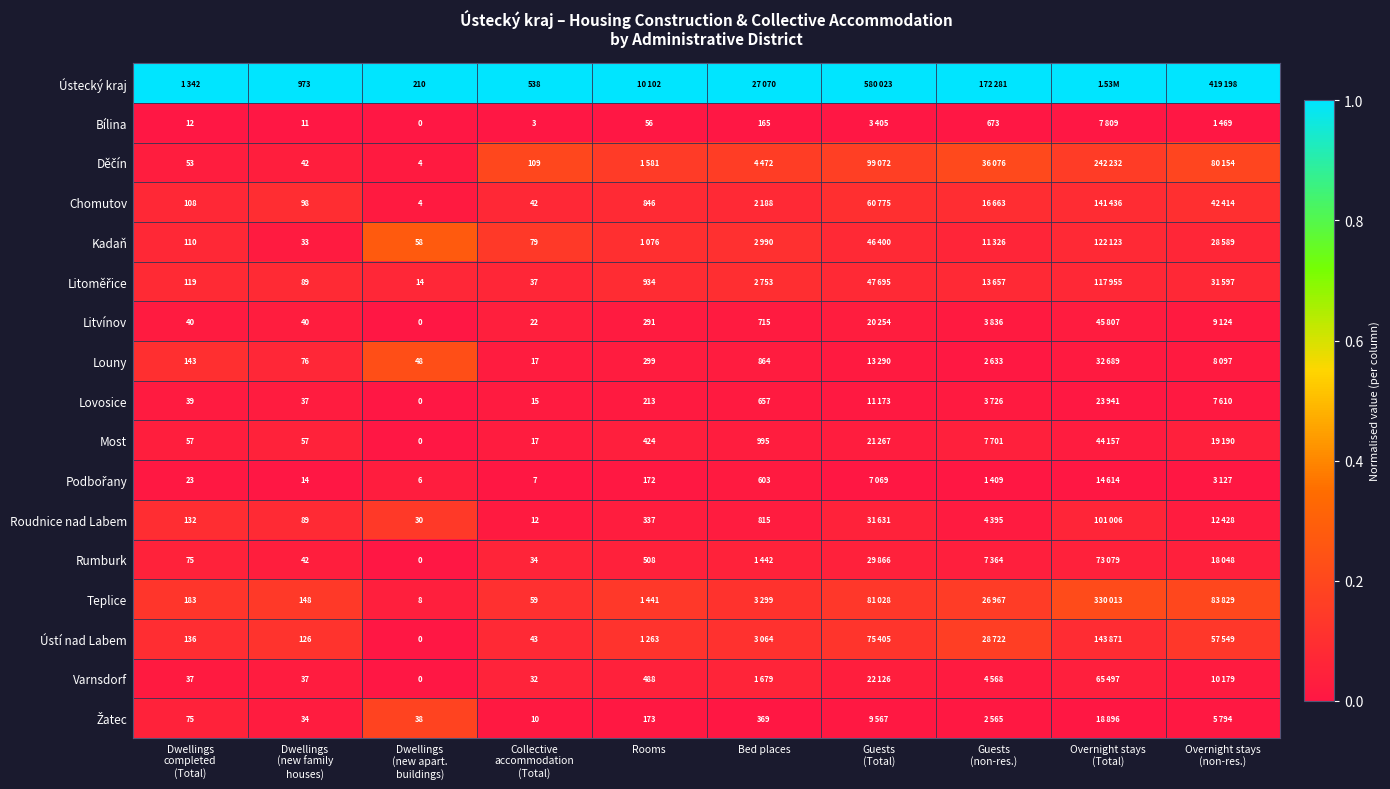

What is the maximum value shown in the chart?

1.0